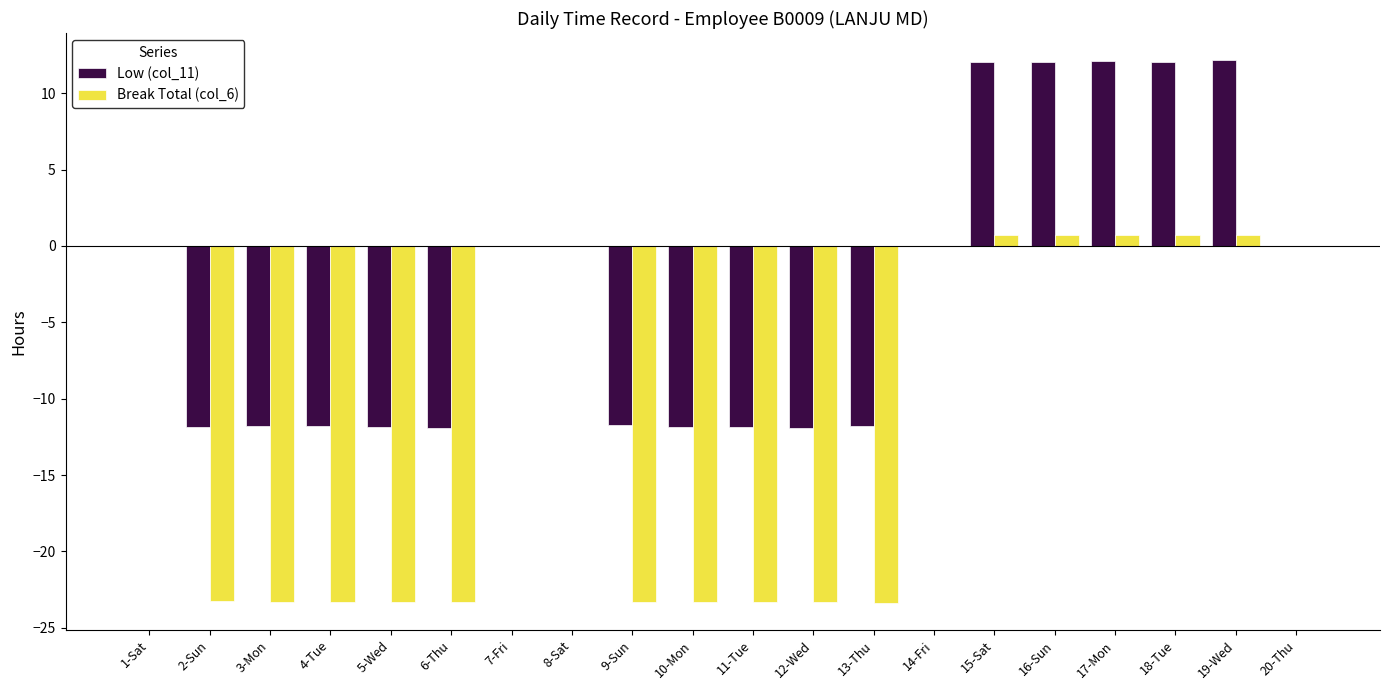

Which series has the largest total across all categories?

Low (col_11)